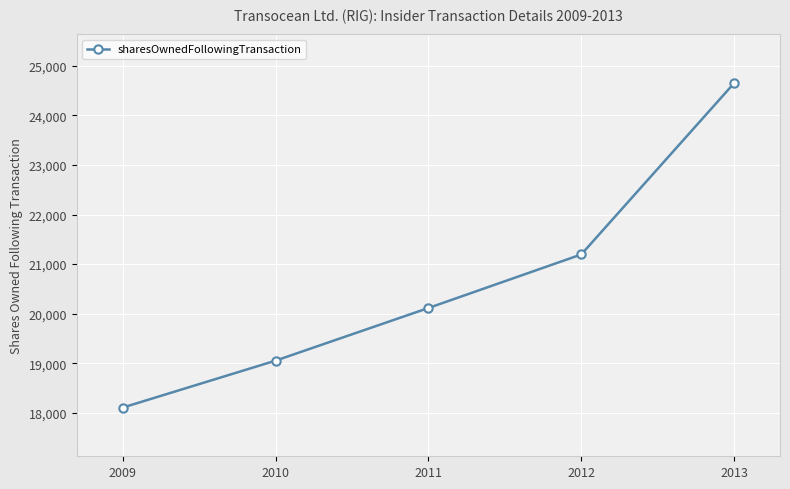

Count the number of categories in the chart.

5